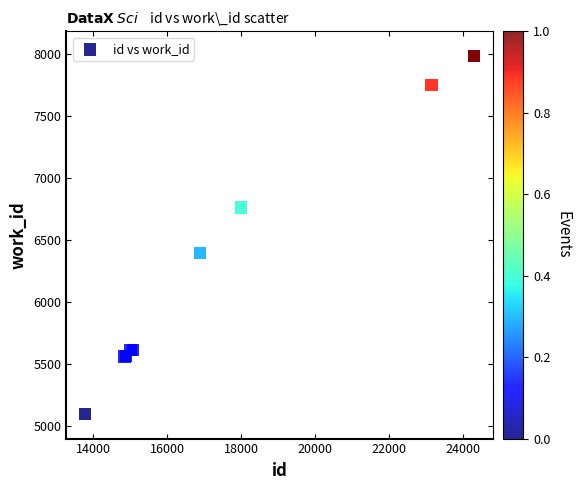

What Y value in the scatter plot is closest to 6541?

6397